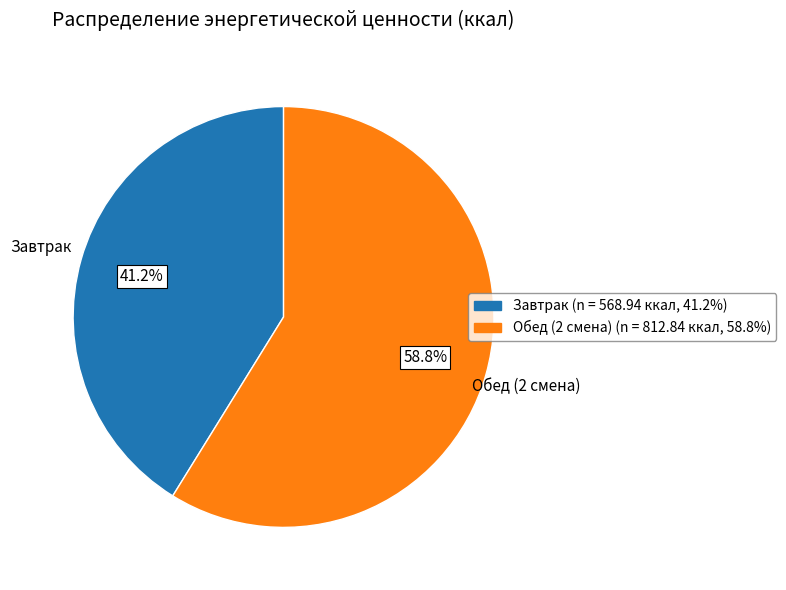

Count the number of slices in the pie.

2